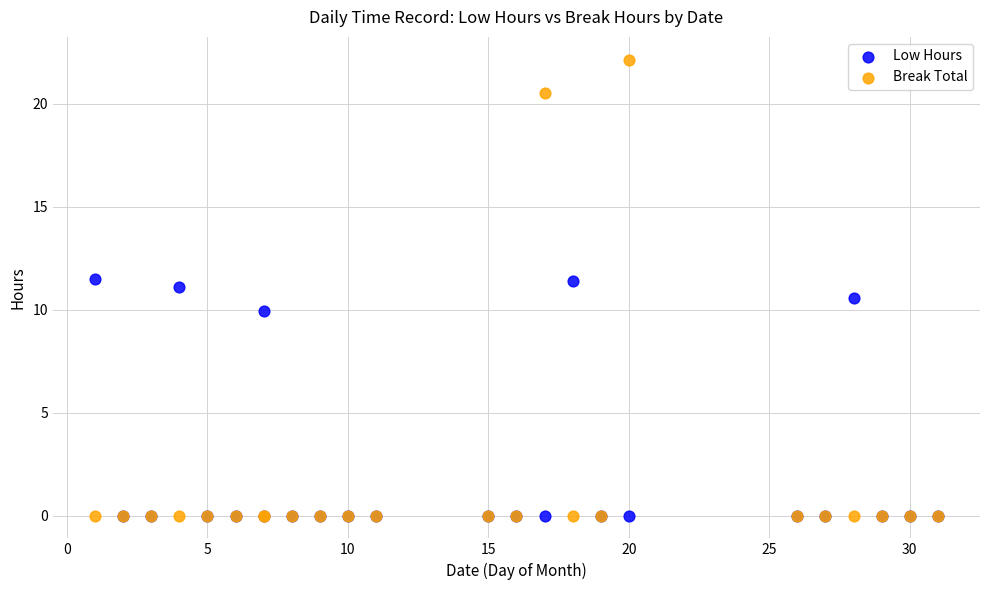

What are all the series names shown in the legend?

Low Hours, Break Total